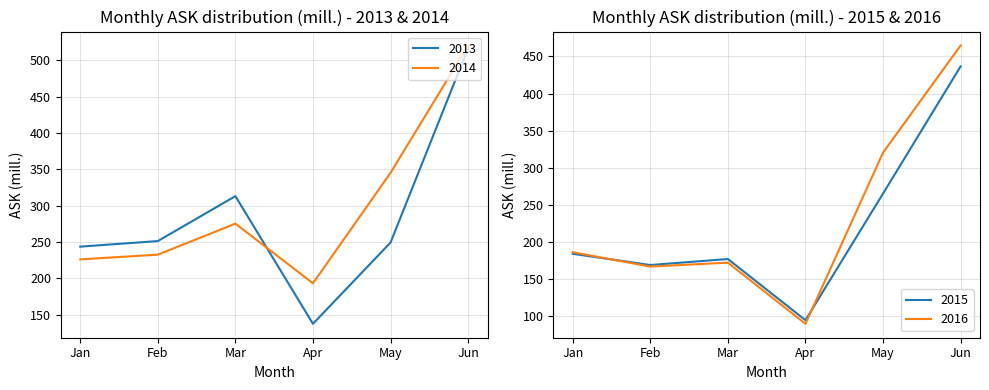

In 2013, how many points are higher than both neighbors (excluding endpoints)?

1